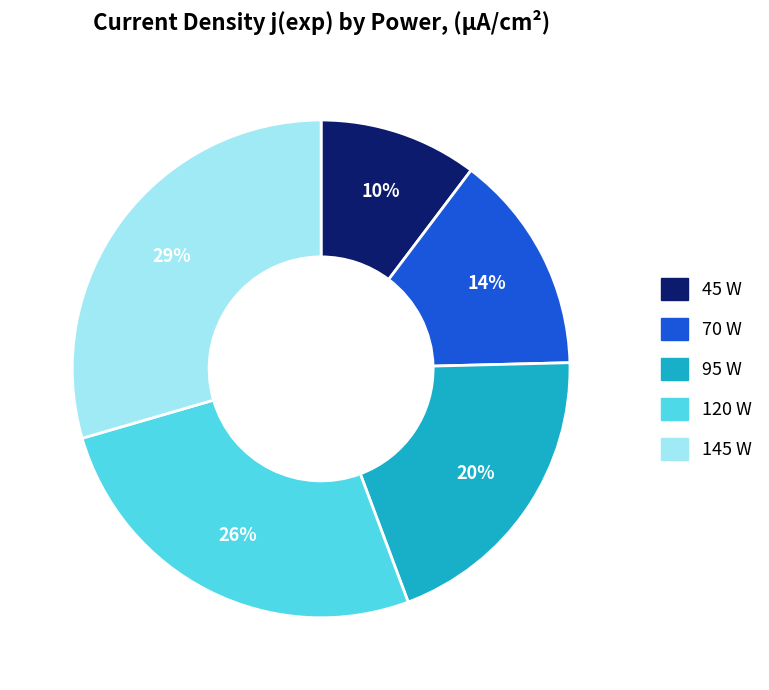

Count the number of slices in the pie.

5